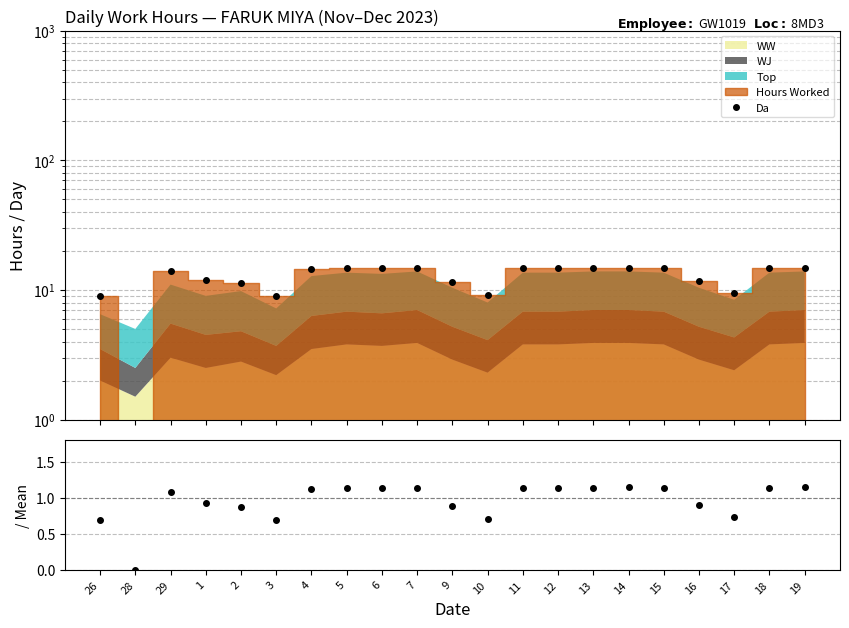

True or false: Da and Hours/Mean intersect in this chart.

False